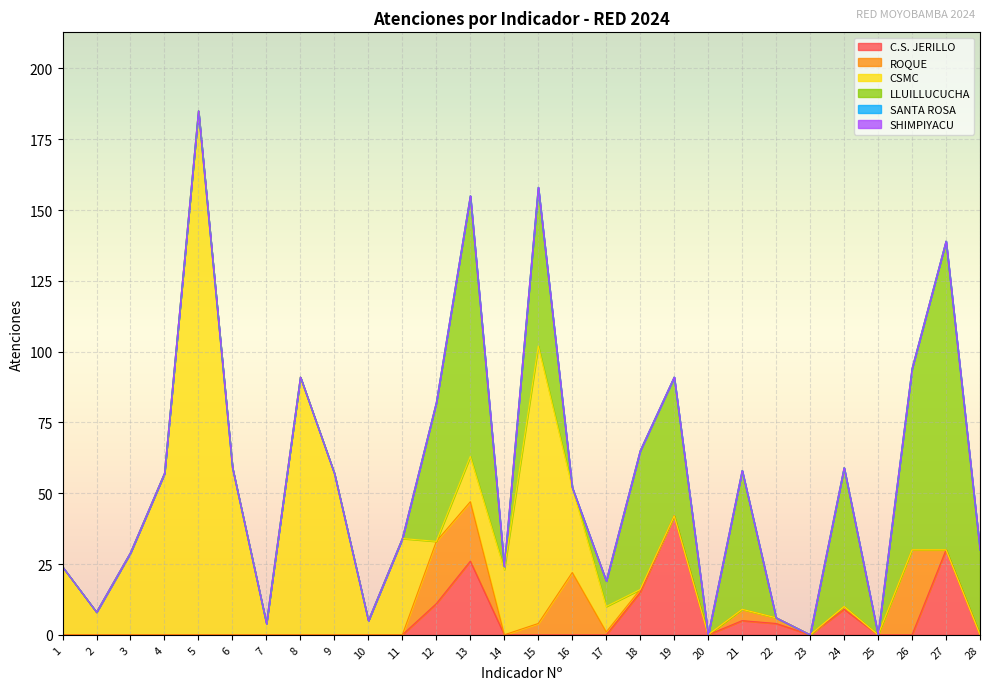

Rank the series by their maximum value, from lowest to highest.

SANTA ROSA, SHIMPIYACU, ROQUE, C.S. JERILLO, LLUILLUCUCHA, CSMC